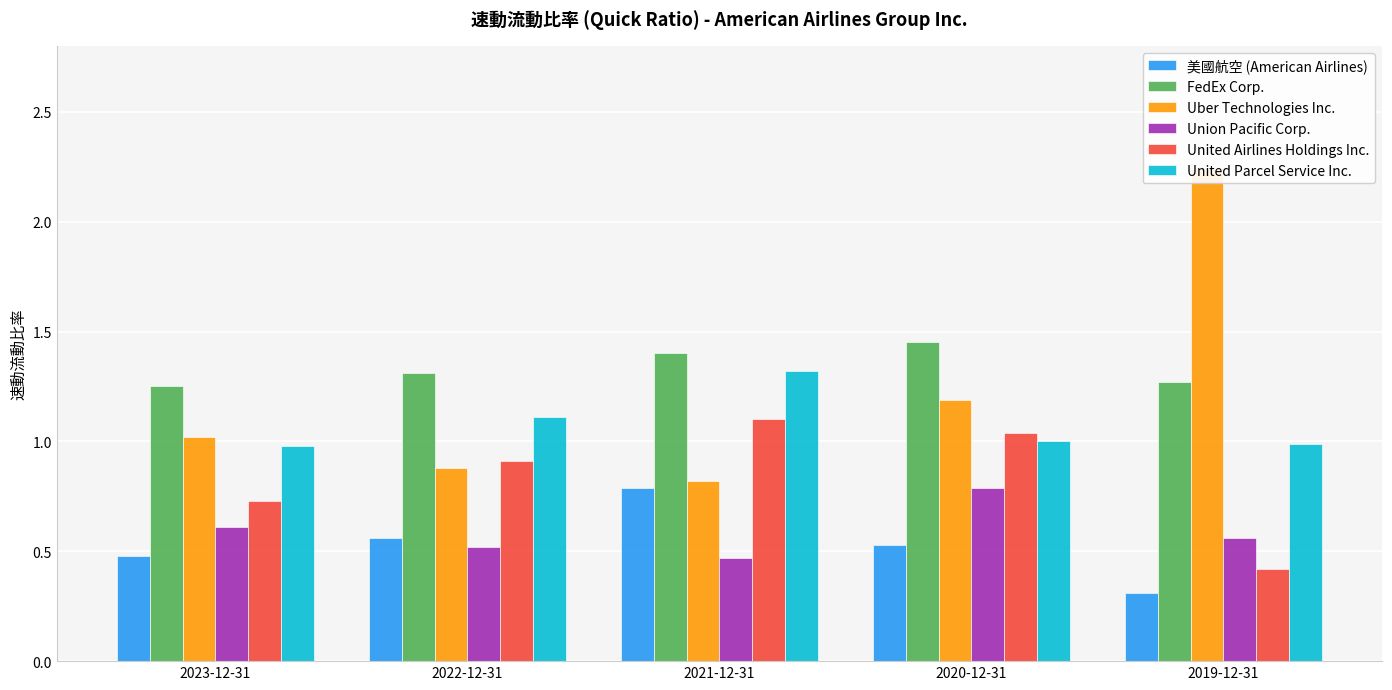

How many values in the Uber Technologies Inc. series exceed 1?

3